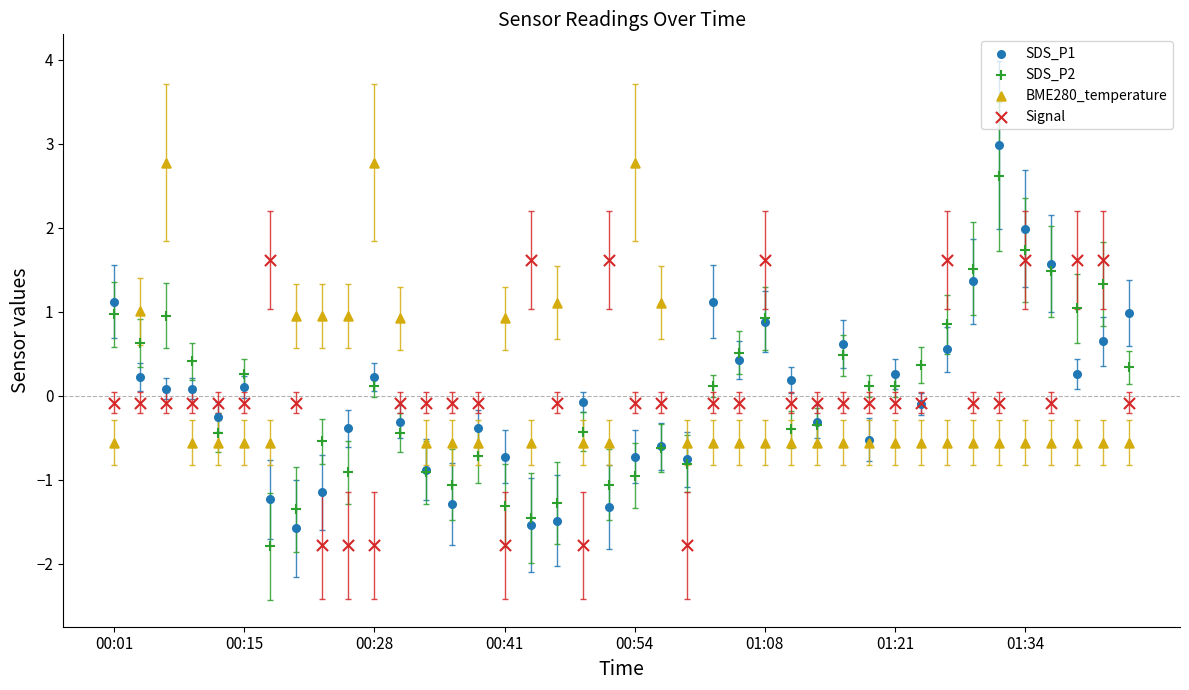

Which series has the largest Y range (max minus min)?

SDS_P1